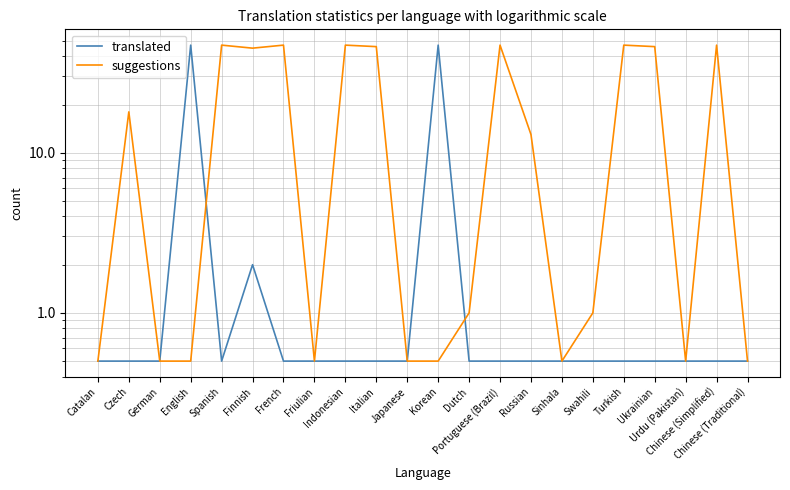

True or false: translated has more than 1 interior local peaks.

True